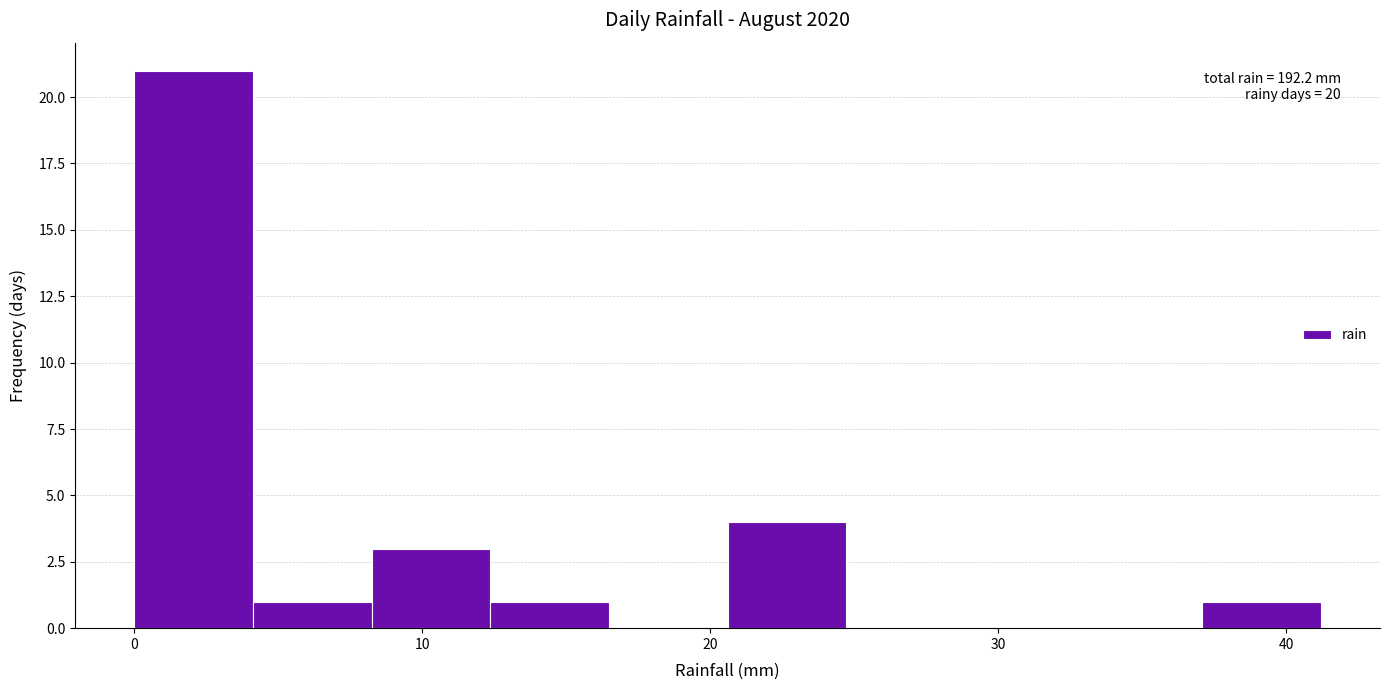

Which range on the x-axis has the tallest bar?

0 to 4